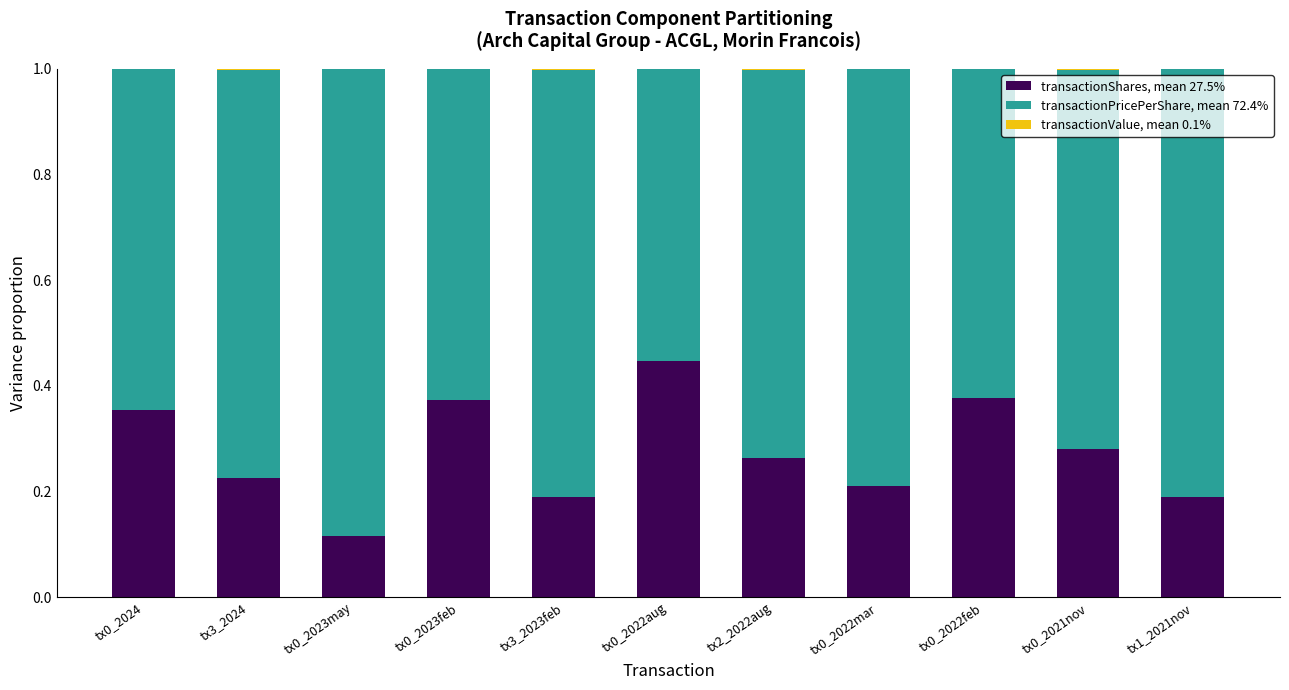

How many transactionShares, mean 27.5% values are between 0 and 1?

11